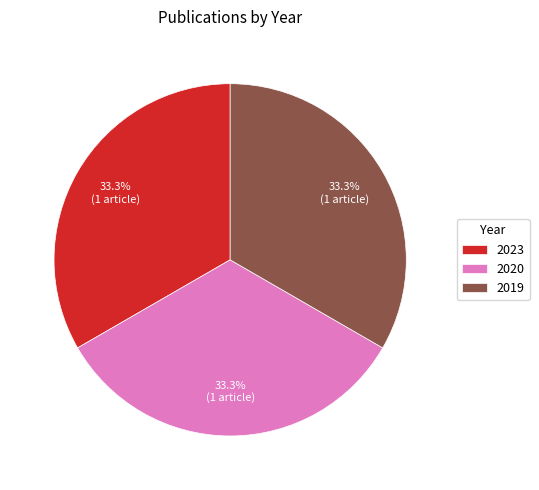

To the nearest percent, what is the combined percentage of 2019 and 2020?

67%